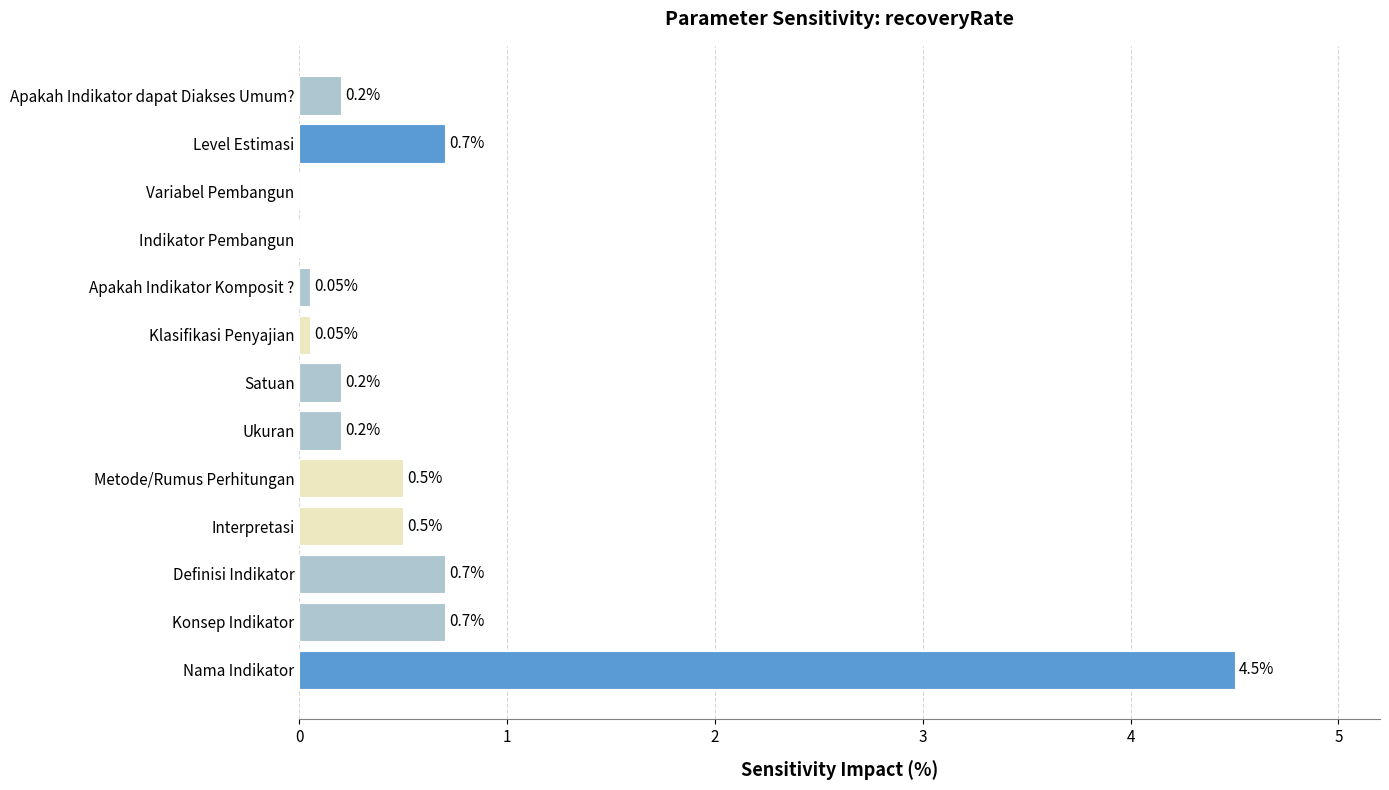

Between Definisi Indikator and Apakah Indikator dapat Diakses Umum?, which is larger?

Definisi Indikator